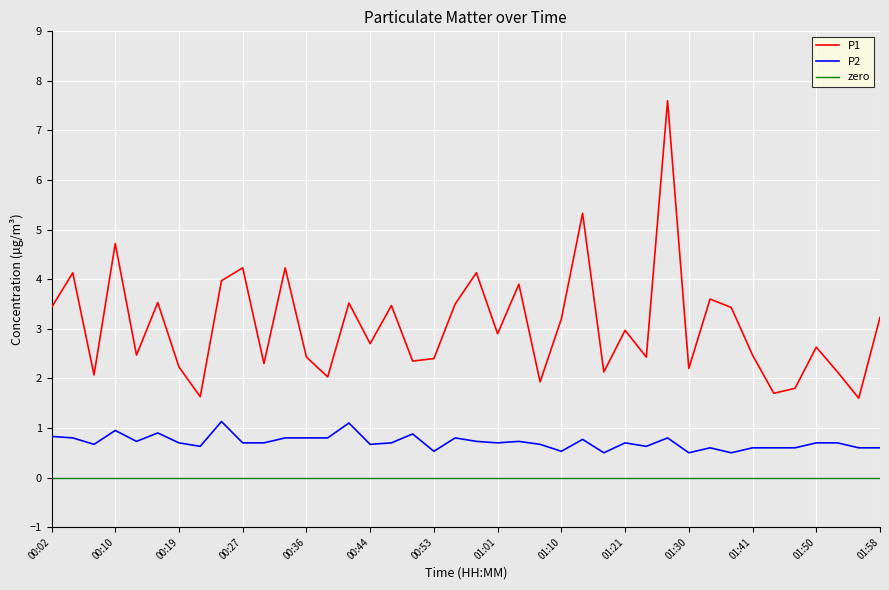

What is the minimum value for P1?

1.6